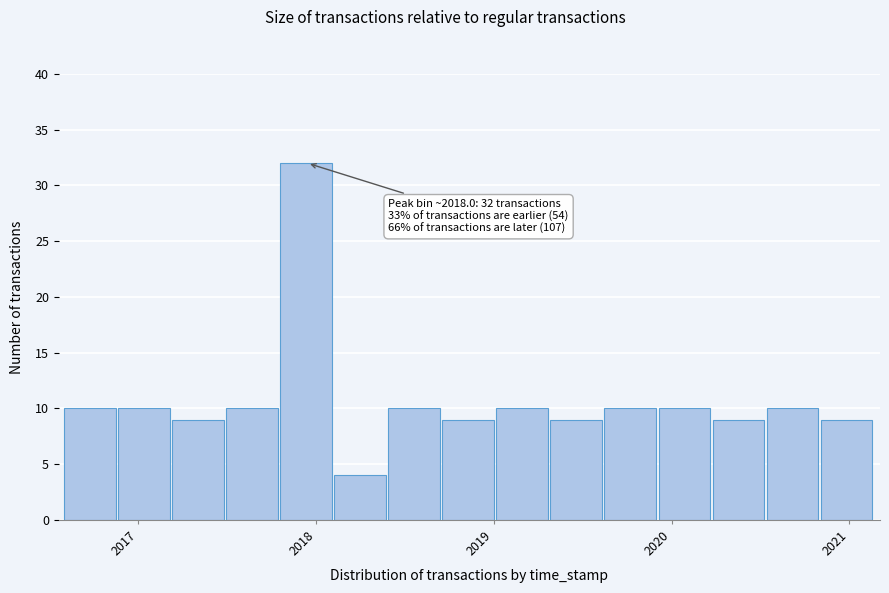

Read against the x-axis, roughly where is the centre of the tallest bar?

2017.9